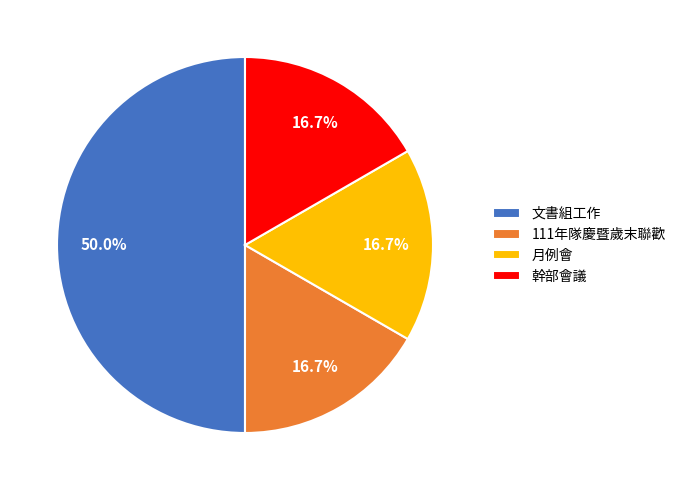

To the nearest percent, what is the difference between the largest and smallest slice percentages?

33%